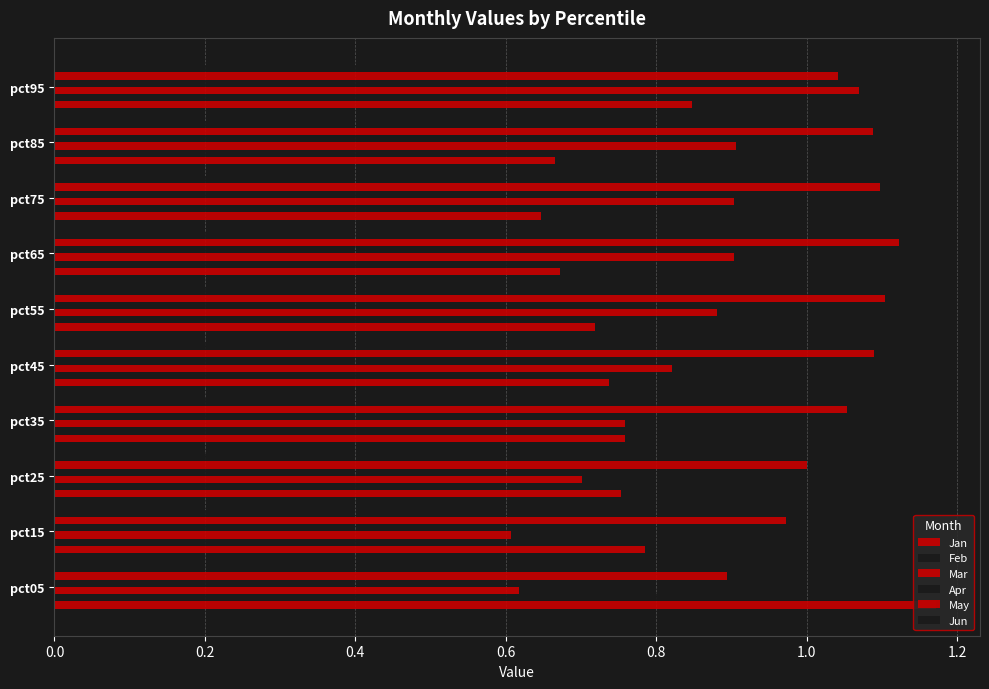

Rank the series by their maximum value, from highest to lowest.

Jan, May, Mar, Feb, Apr, Jun